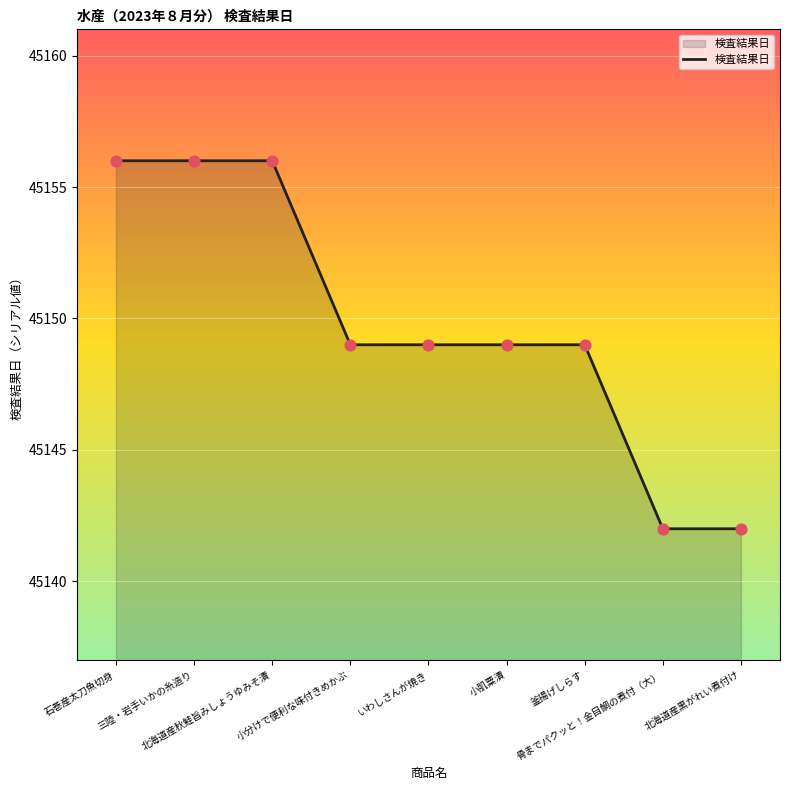

Which has a higher value, 石巻産太刀魚切身 or 骨までパクッと！金目鯛の煮付（大）?

石巻産太刀魚切身